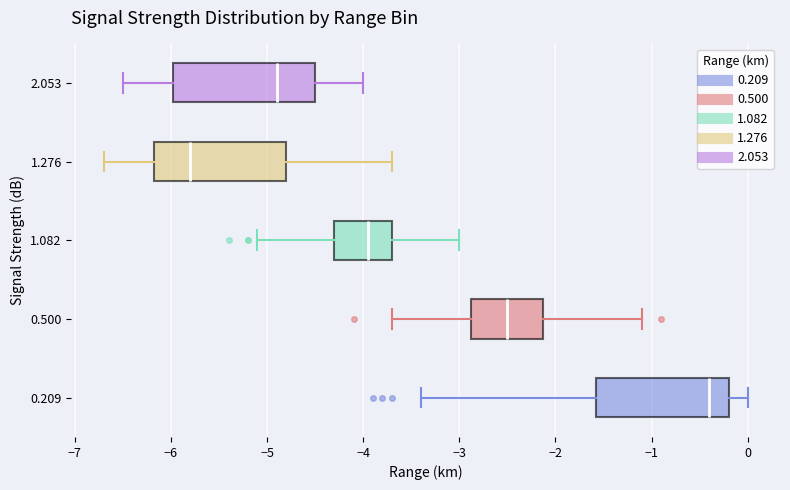

Where does the left whisker of the box at y = 0.500 end on the x-axis? The values are not printed on the chart, so give them approximately, as read against the axis.

-3.7